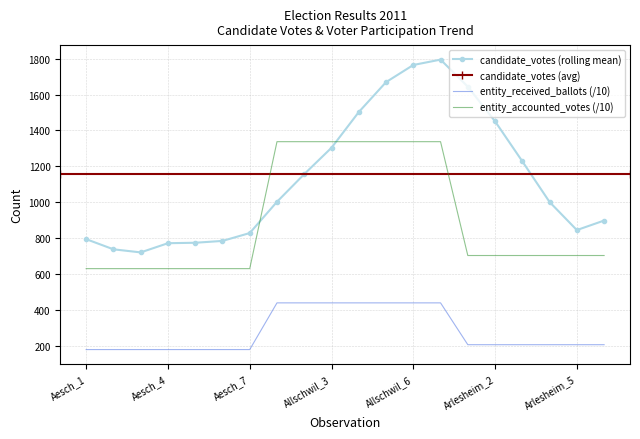

True or false: candidate_votes (rolling mean) and entity_accounted_votes (/10) intersect in this chart.

True